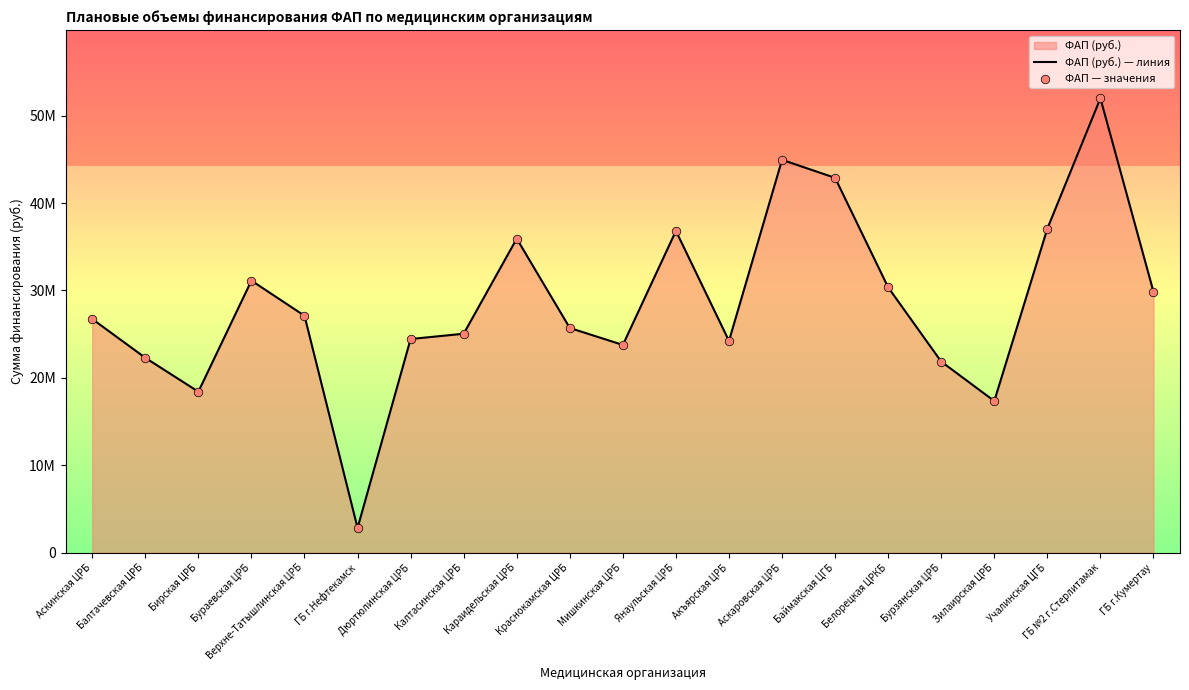

Which series has the largest total across all categories?

ФАП (руб.) — линия